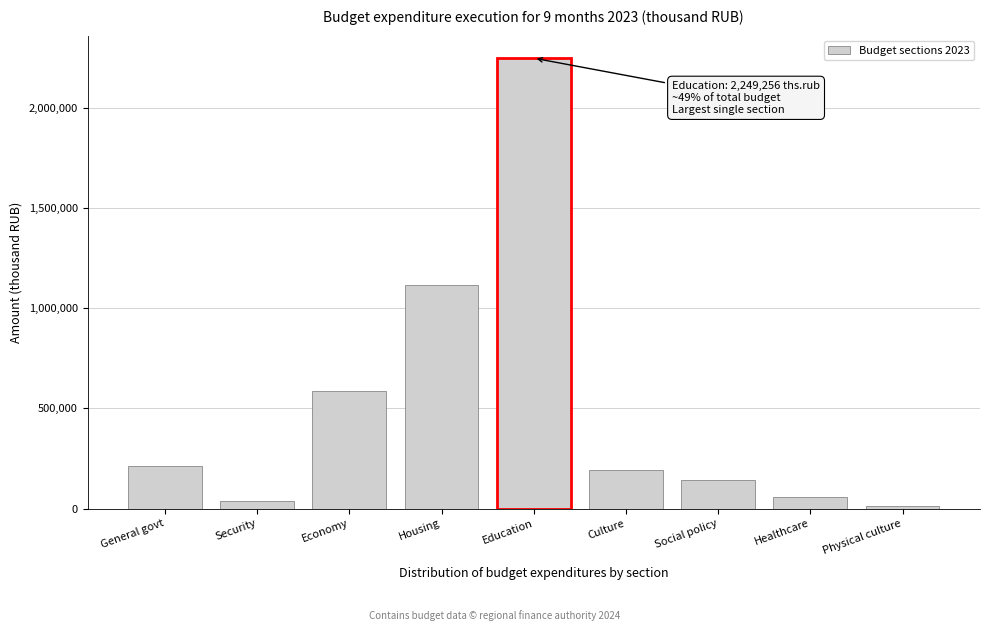

Reading left to right, transcribe all the data shown in this chart.

General govt=213145.7	Security=36316.6	Economy=588805.0	Housing=1118481.6	Education=2249256.4	Culture=191465.5	Social policy=142135.0	Healthcare=56681.3	Physical culture=14414.6